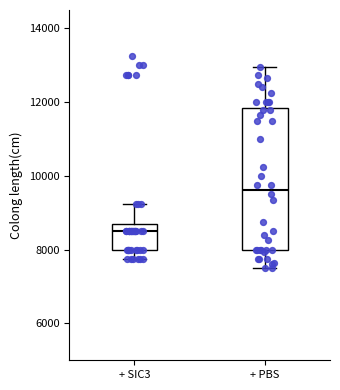

Where does the median line of the box for + PBS sit on the y-axis? The values are not printed on the chart, so give them approximately, as read against the axis.

9600